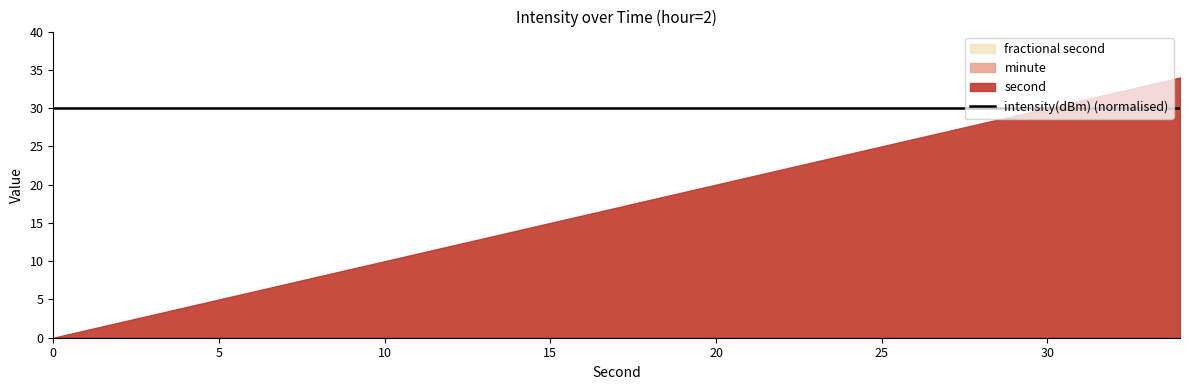

The value of second at 6 is 1.3. True or false?

False